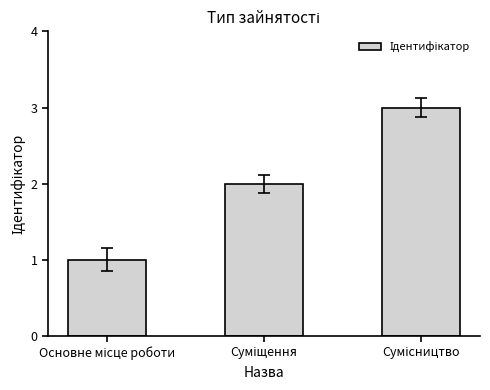

What is the sum of all values?

6